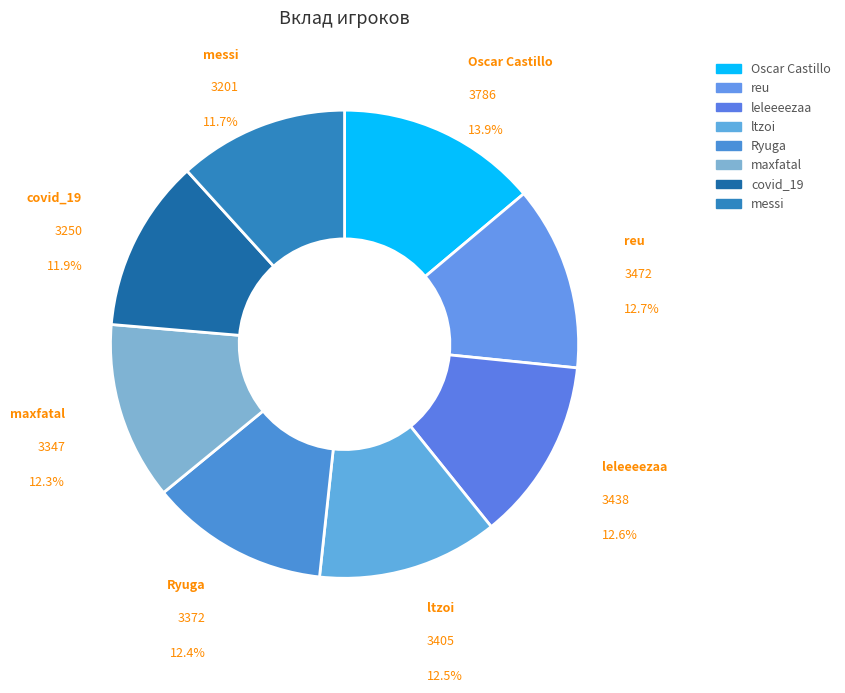

Combined, what portion of the pie is covid_19 and leleeeezaa?

24.5%